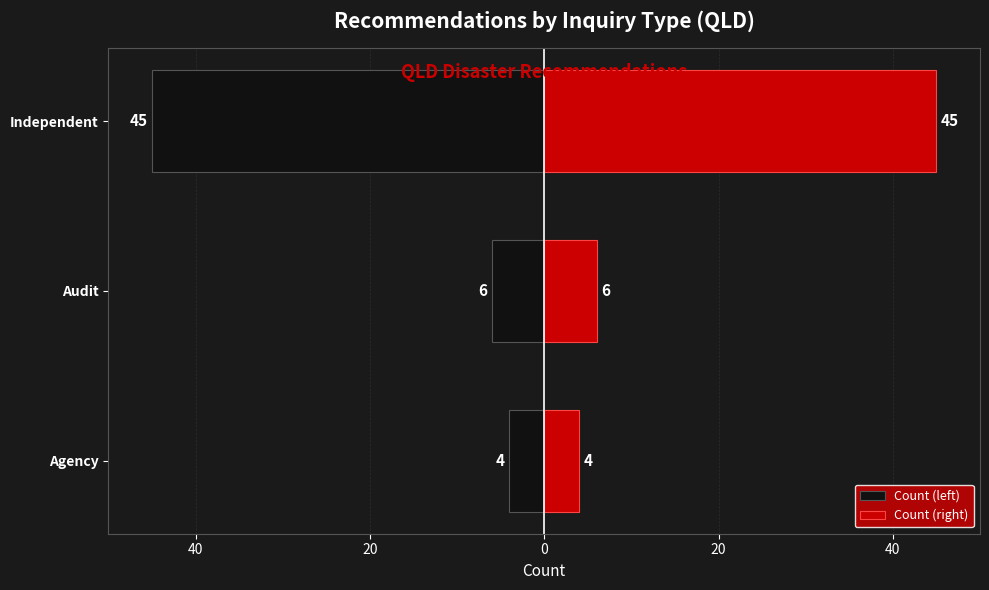

How many bars are there in total?

6